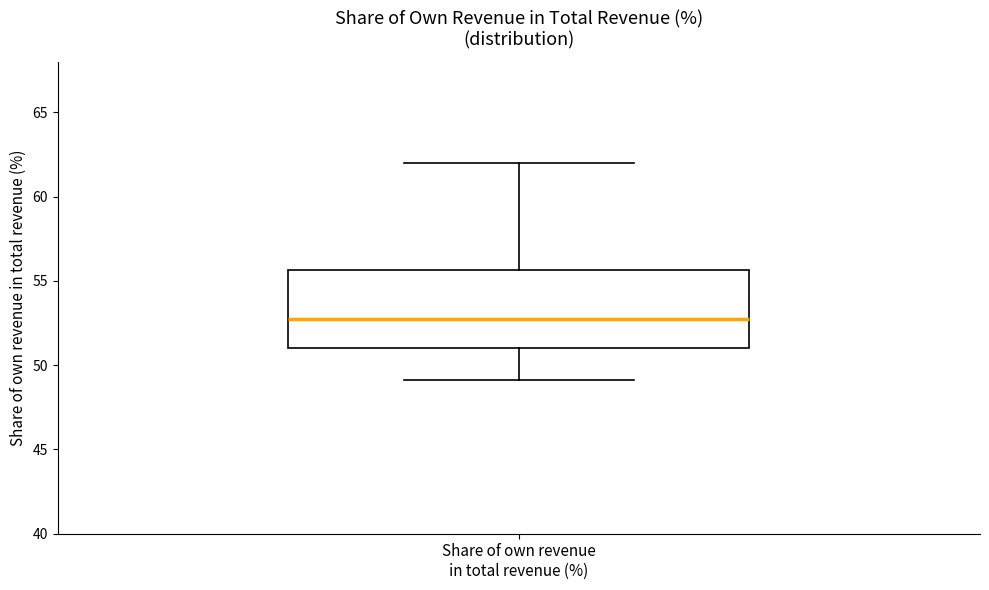

Transcribe this box plot: give where the median line is, the range the box spans, and where the two whiskers end, as read against the y-axis. The values are not printed on the chart, so give them approximately, as read against the axis.

median 53.0, box 51.0 to 55.5, whiskers 49.0 to 62.0